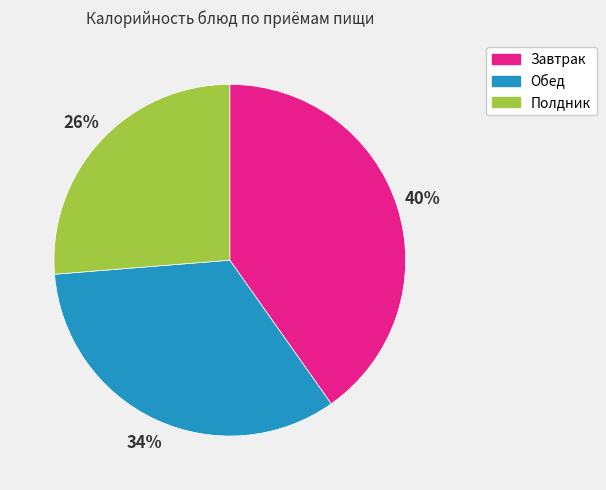

What is the smallest slice in the pie chart?

Полдник